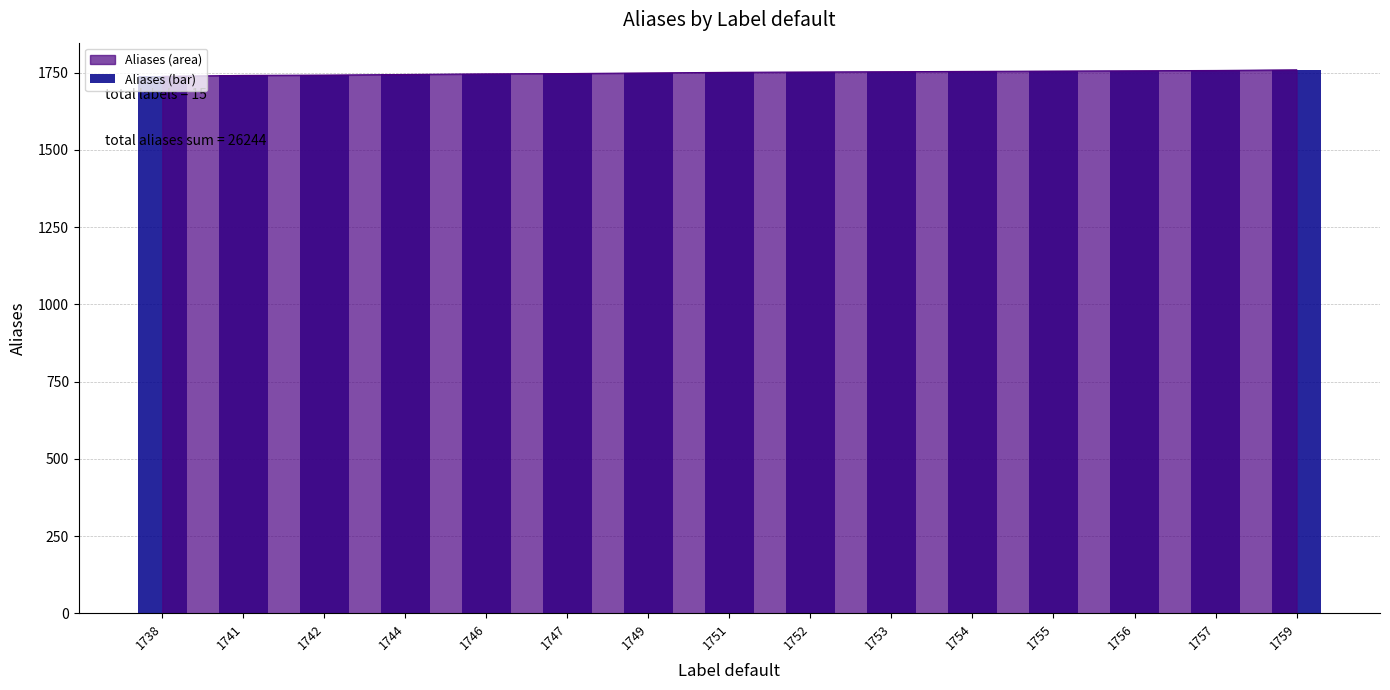

What is the difference between the values at 1759 and 1753?

6